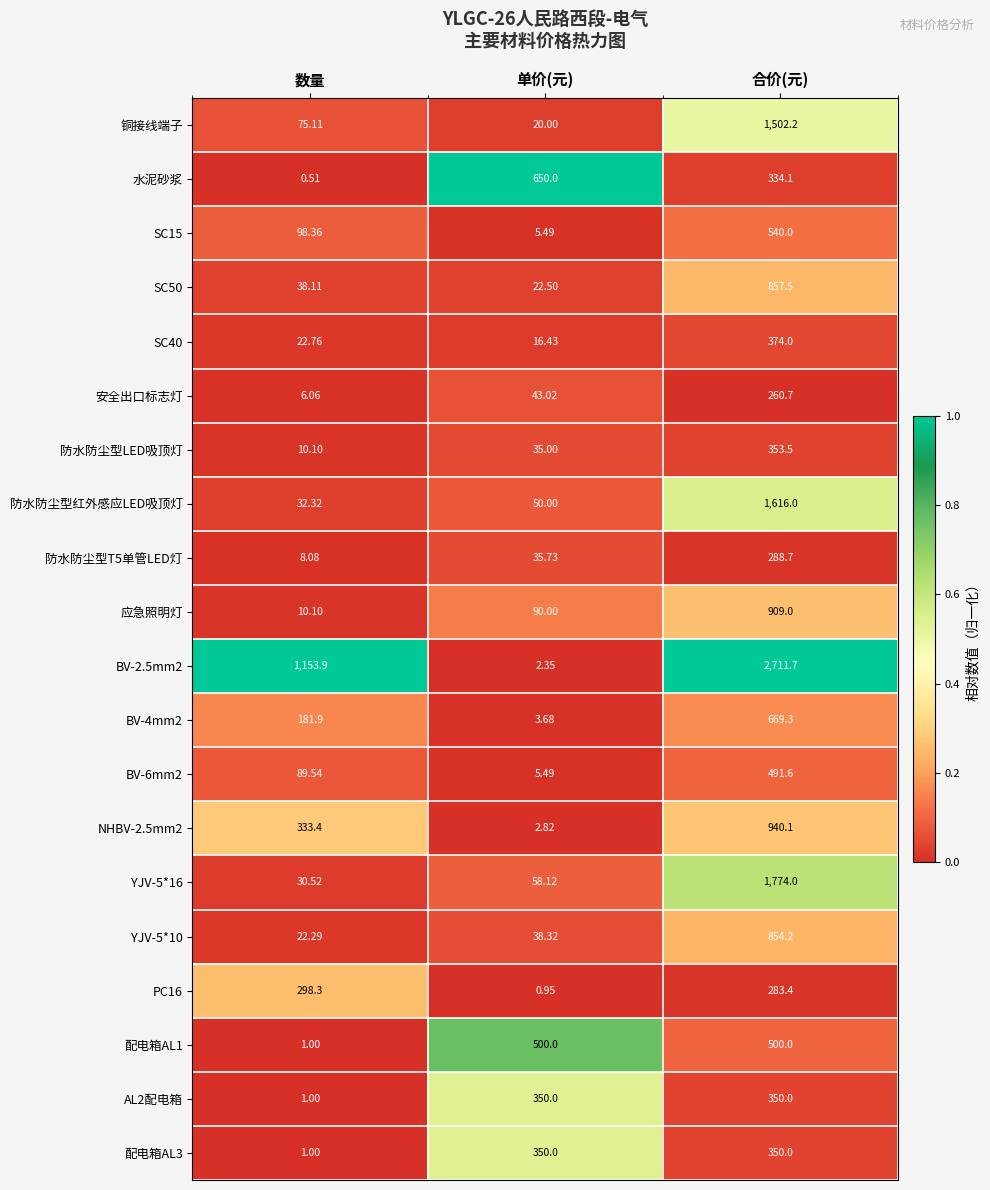

At how many categories does at least one series exceed 0?

3